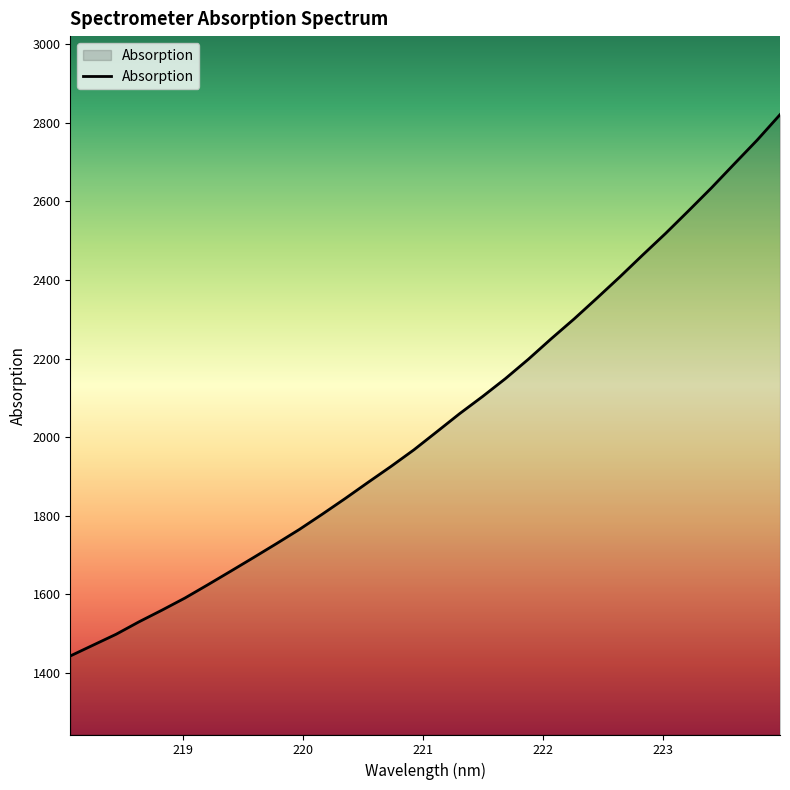

What is the minimum value shown in the chart?

1442.7